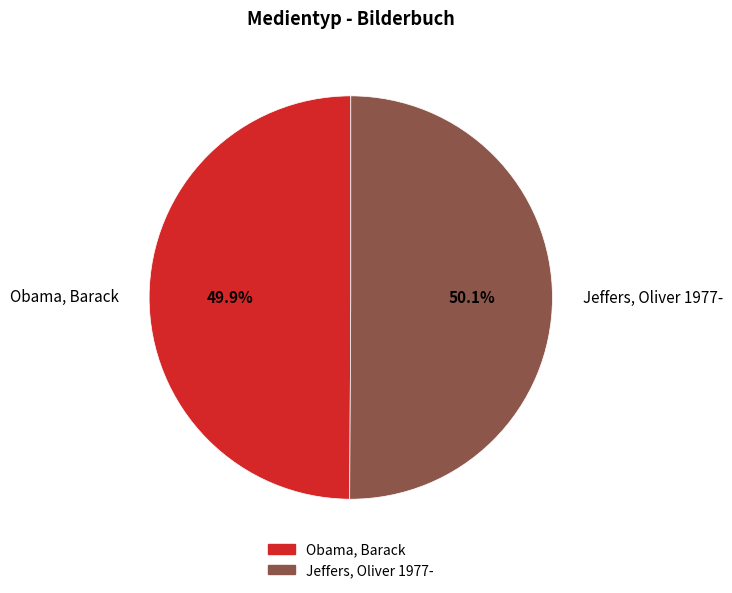

To the nearest percent, what is the average slice percentage?

50%